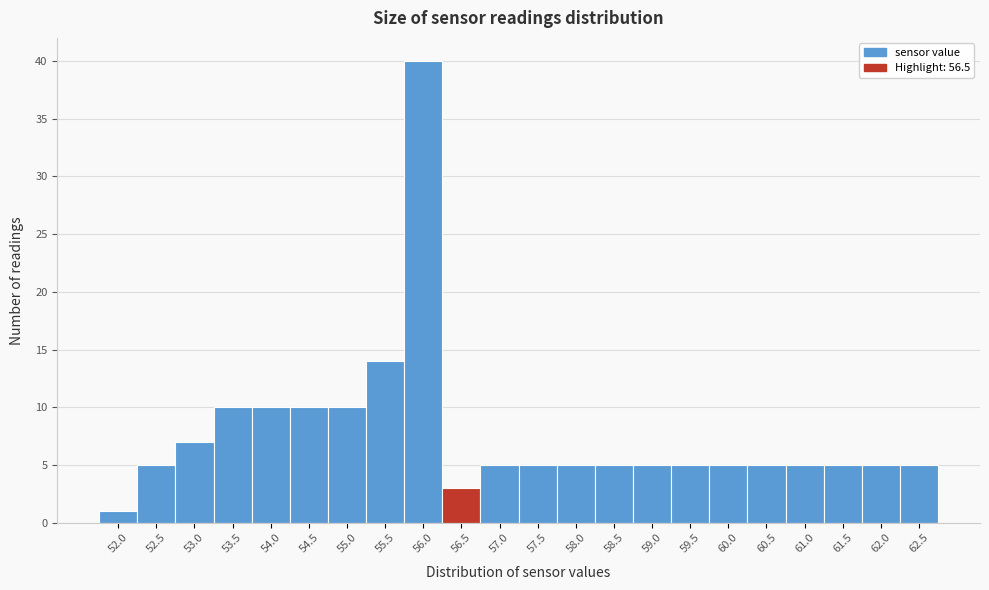

Reading left to right, extract all data points from this chart.

1	5	7	10	10	10	10	14	40	3	5	5	5	5	5	5	5	5	5	5	5	5